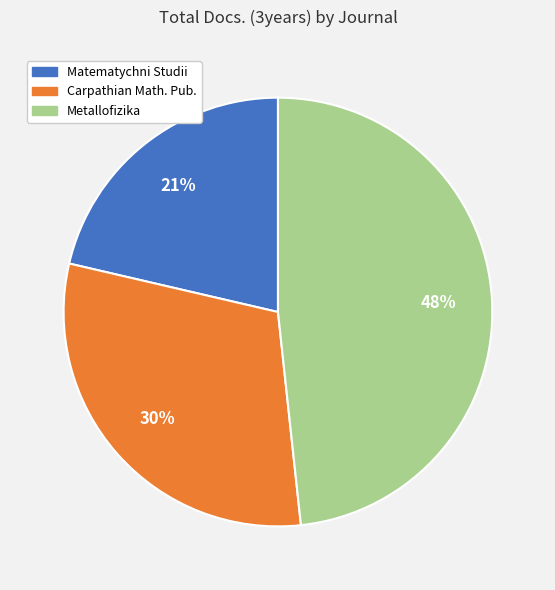

To the nearest percent, what is the average slice percentage?

33%